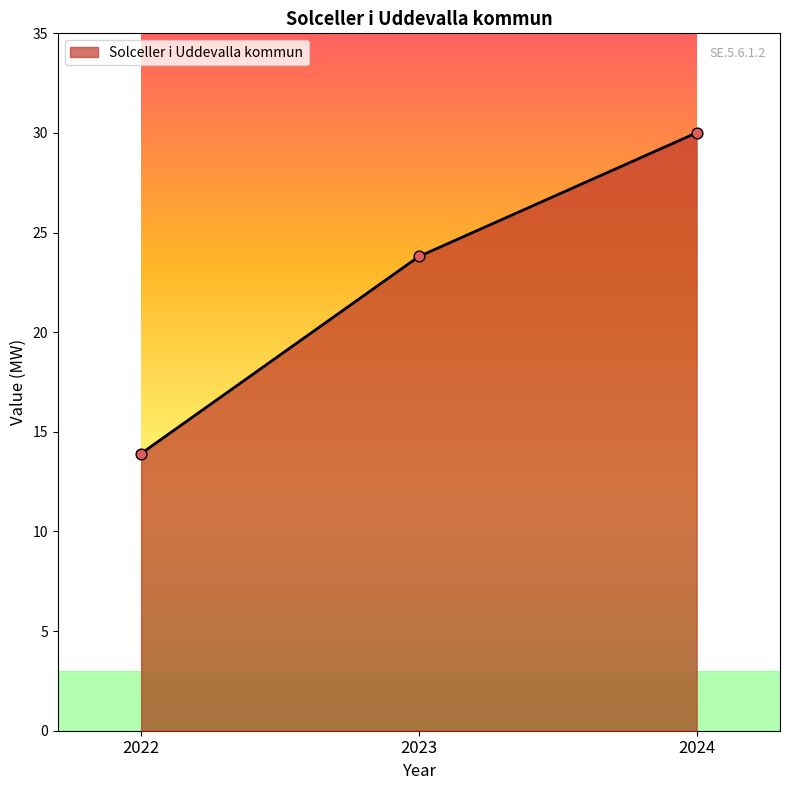

Approximately how many times larger is the value at 2024 compared to 2023?

1.3